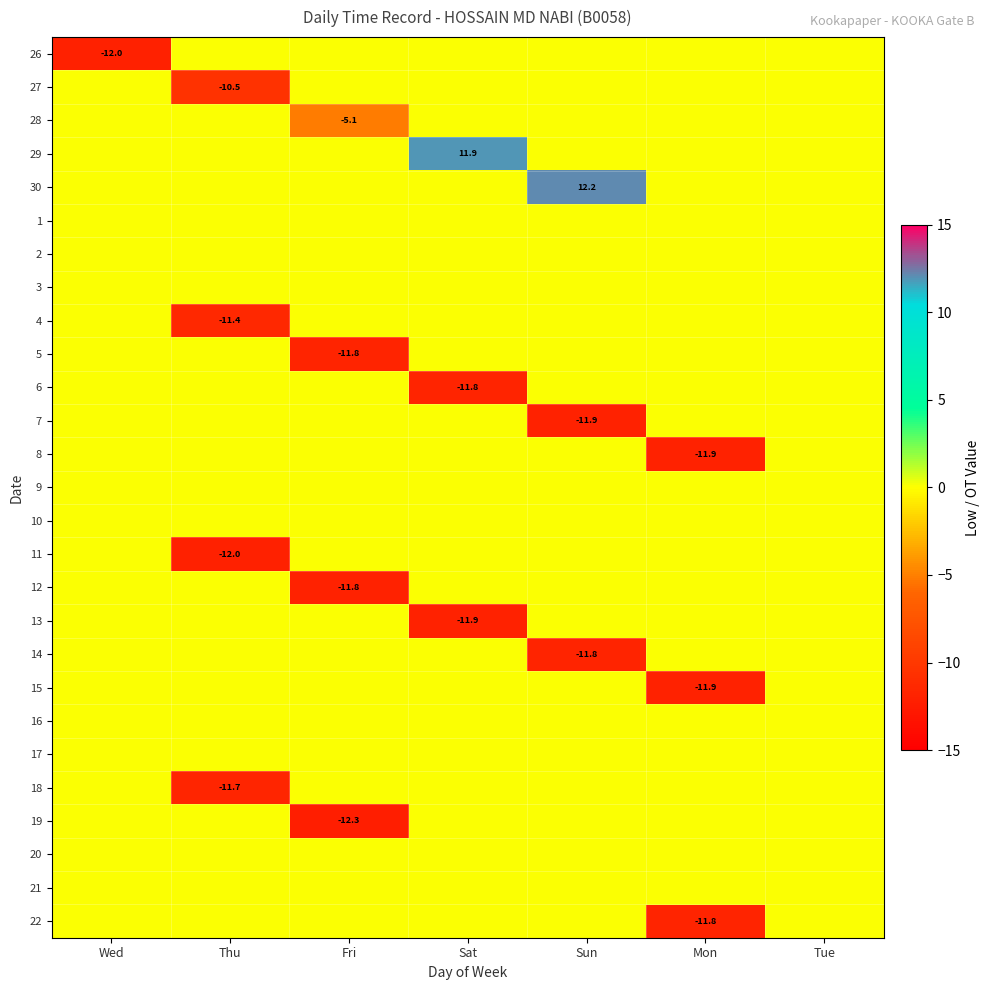

Which label corresponds to the largest value in the chart?

Sun